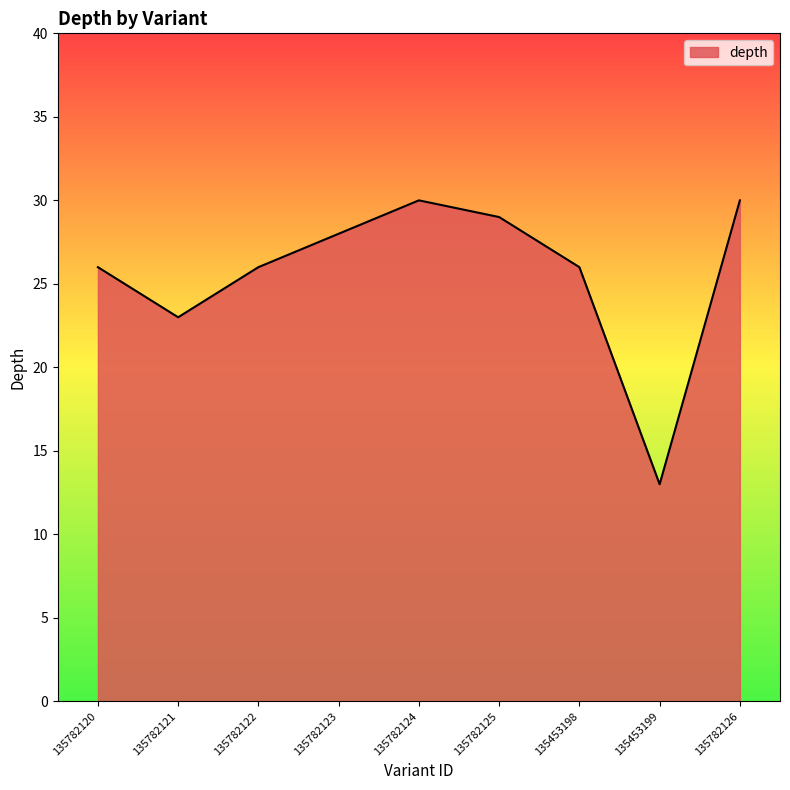

Reading right to left, extract all data points from this chart.

30	13	26	29	30	28	26	23	26